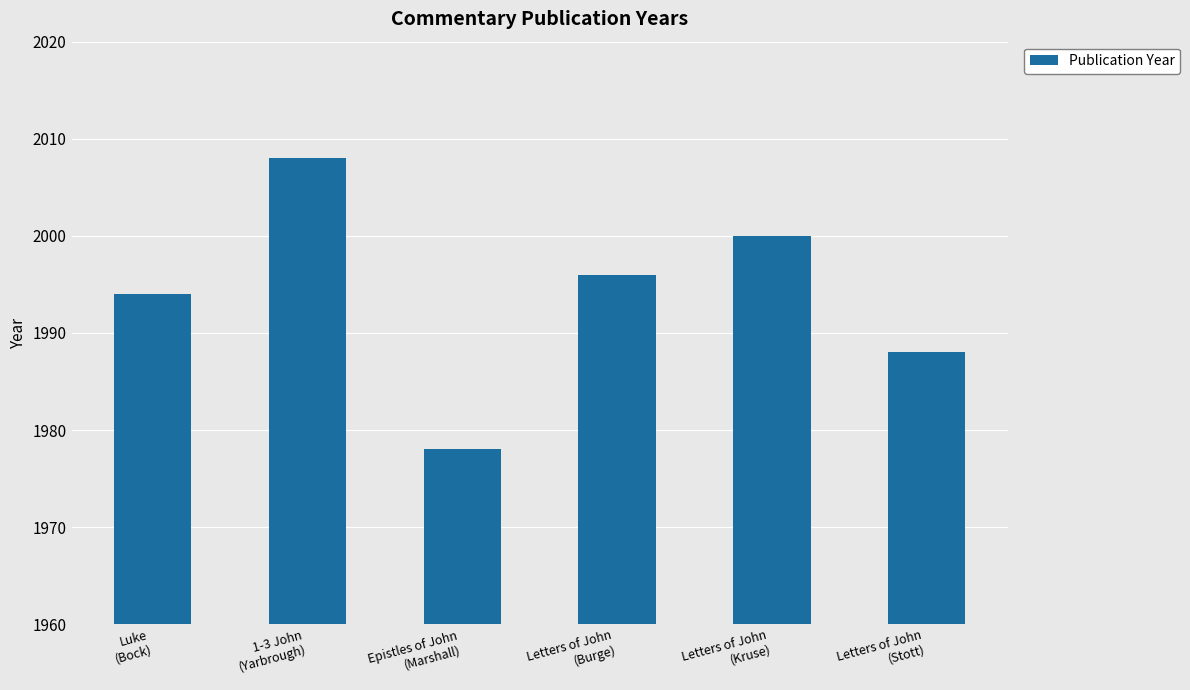

Between 1-3 John
(Yarbrough) and Epistles of John
(Marshall), which is larger?

1-3 John
(Yarbrough)